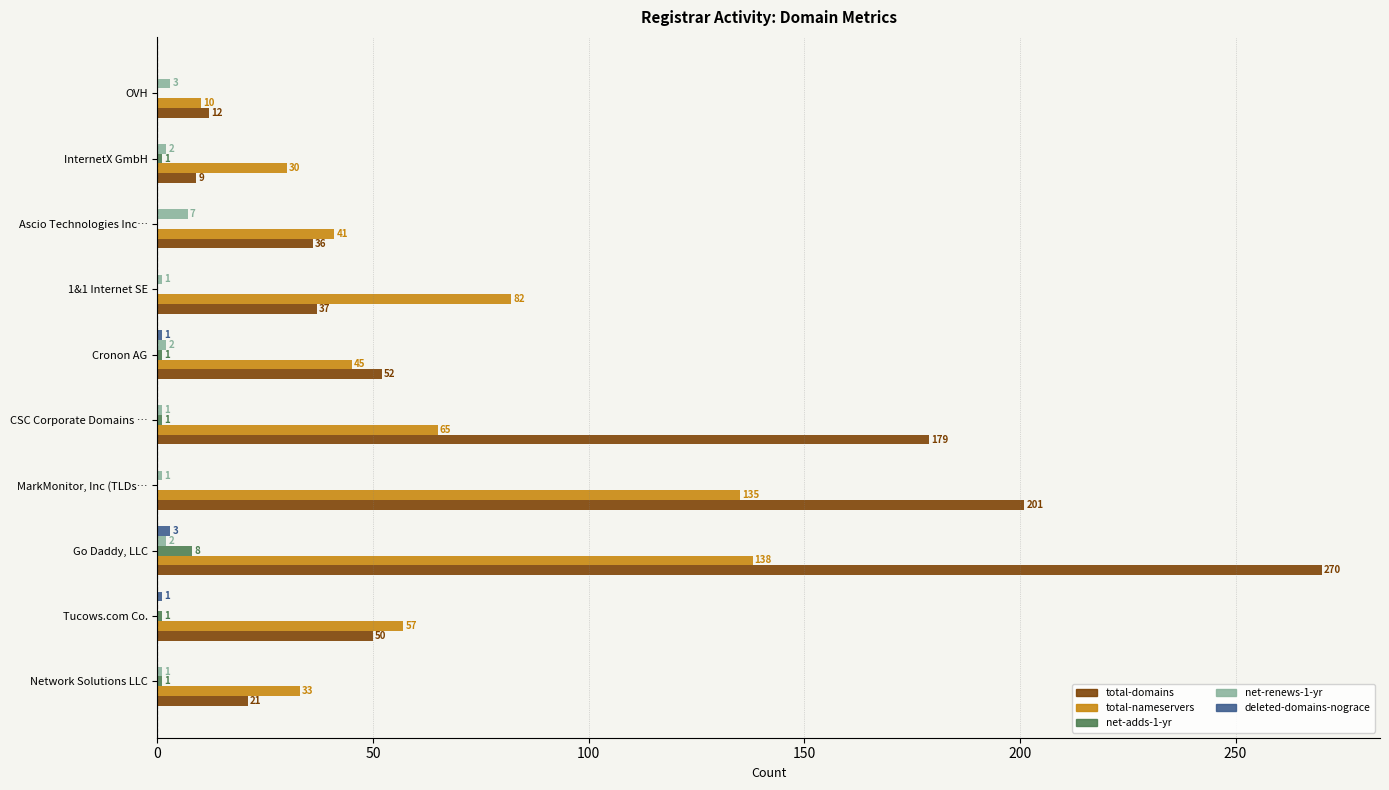

What is the sum of the net-renews-1-yr values at OVH and Ascio Technologies Inc…?

10